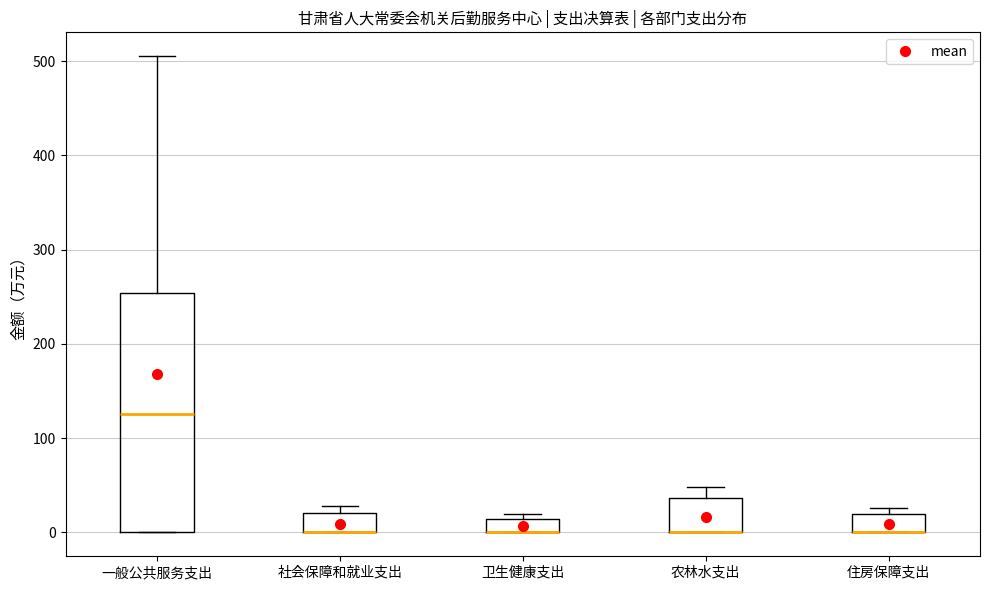

Which box is the tallest, from its lower edge to its upper edge?

一般公共服务支出